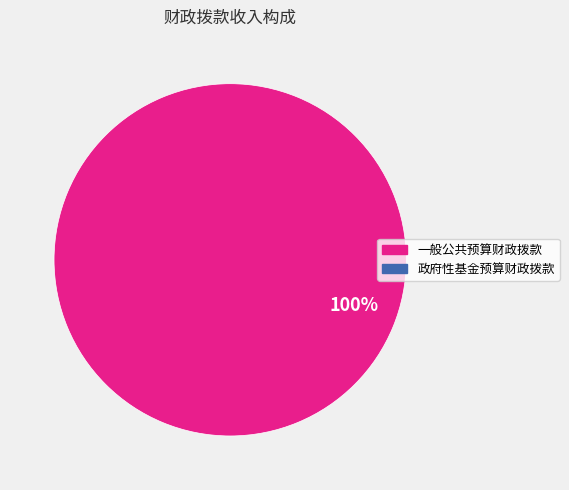

Count the number of slices in the pie.

1